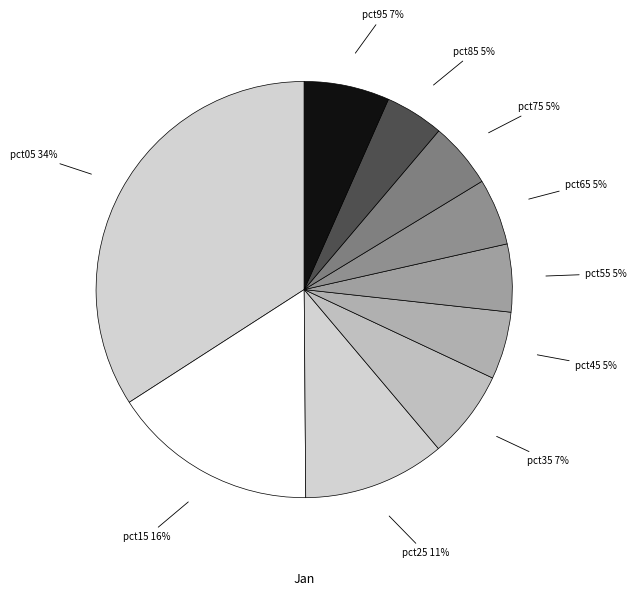

Count the number of slices in the pie.

10